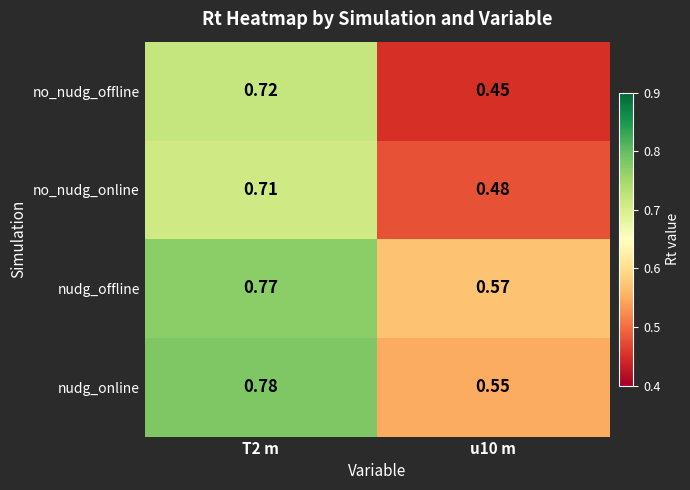

Which series changed the most between T2 m and u10 m?

no_nudg_offline